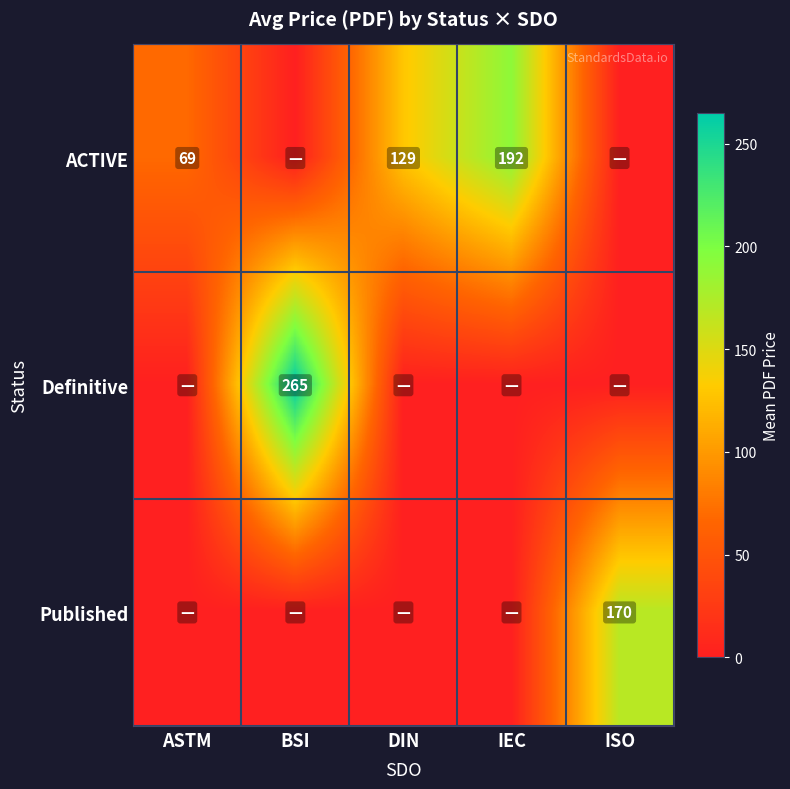

What is the spread (max minus min) of values at IEC?

191.5